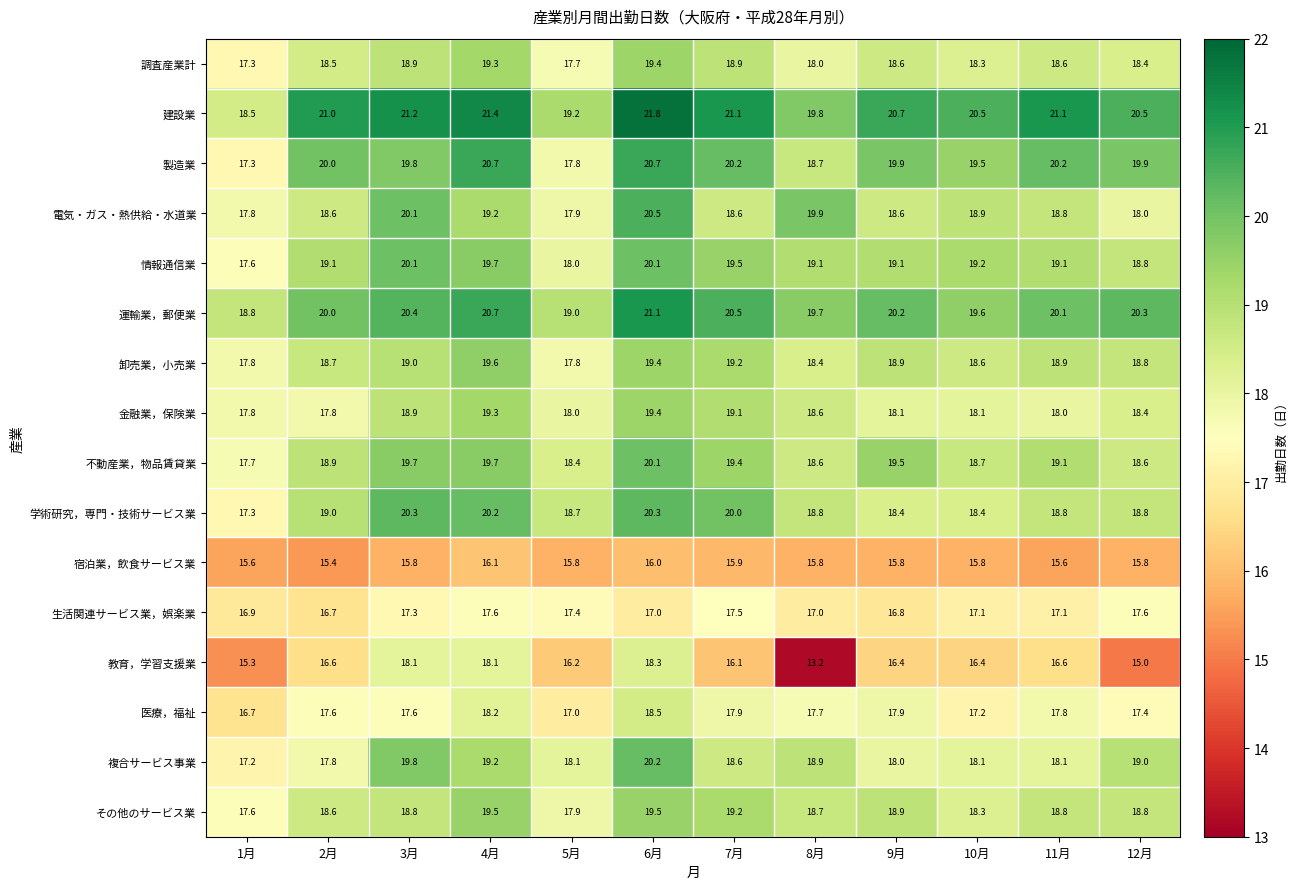

At which category does the chart reach its peak across all series?

6月